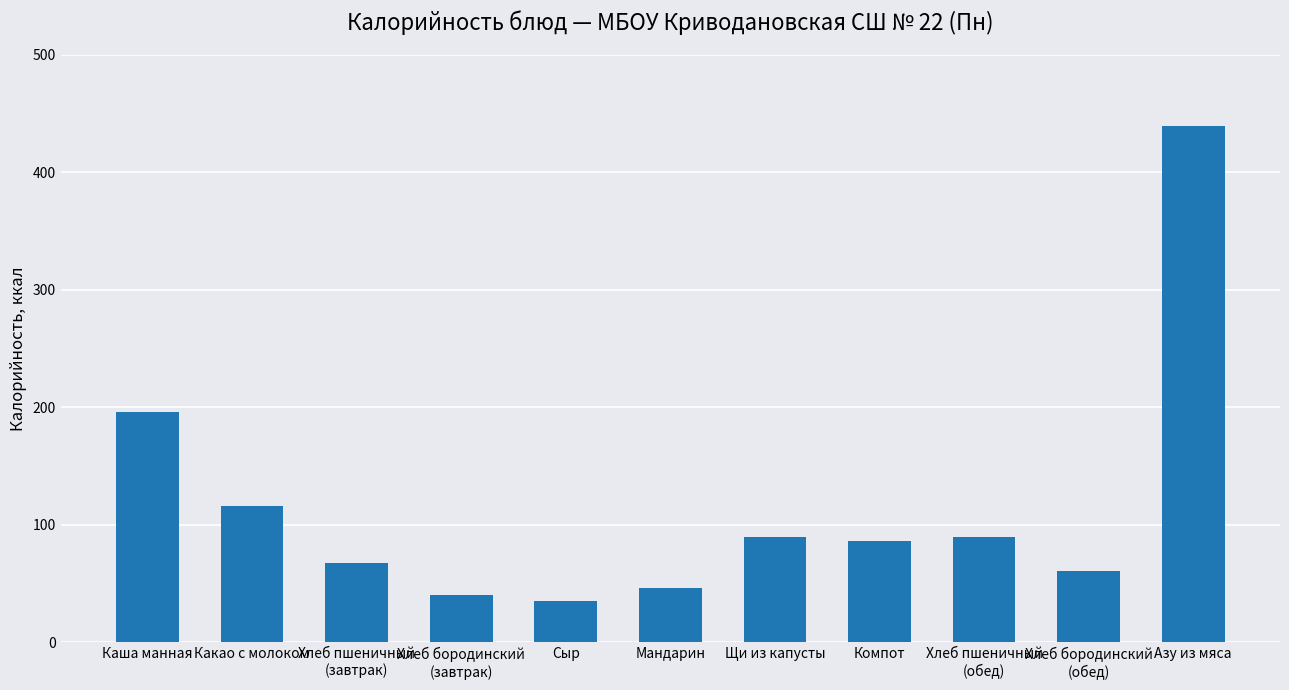

What is the difference between the second highest and minimum values?

160.4